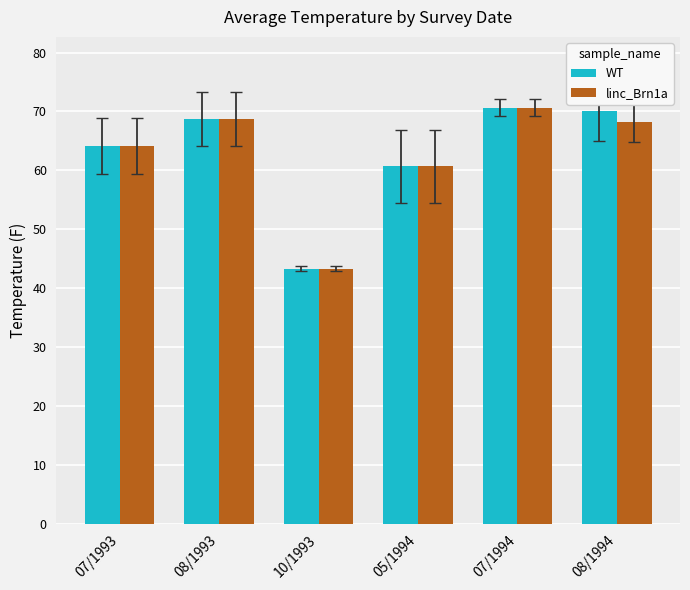

Where is linc_Brn1a nearest to the value 57?

05/1994